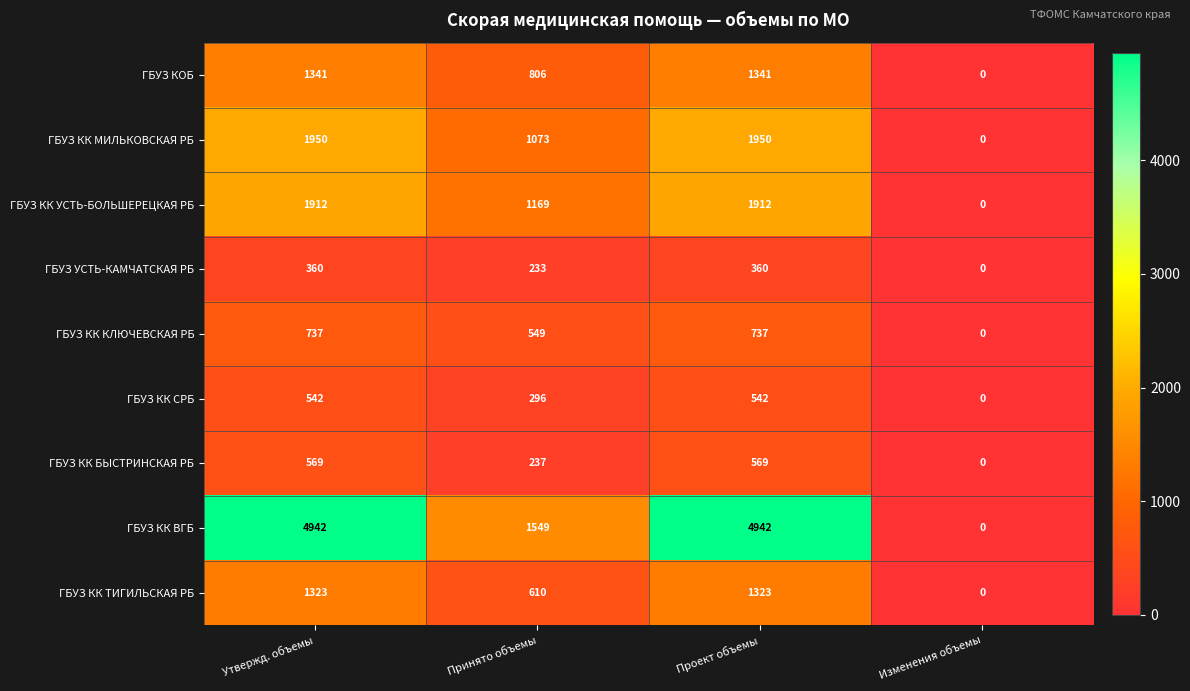

Rank the series by their maximum value, from highest to lowest.

ГБУЗ КК ВГБ, ГБУЗ КК МИЛЬКОВСКАЯ РБ, ГБУЗ КК УСТЬ-БОЛЬШЕРЕЦКАЯ РБ, ГБУЗ КОБ, ГБУЗ КК ТИГИЛЬСКАЯ РБ, ГБУЗ КК КЛЮЧЕВСКАЯ РБ, ГБУЗ КК БЫСТРИНСКАЯ РБ, ГБУЗ КК СРБ, ГБУЗ УСТЬ-КАМЧАТСКАЯ РБ